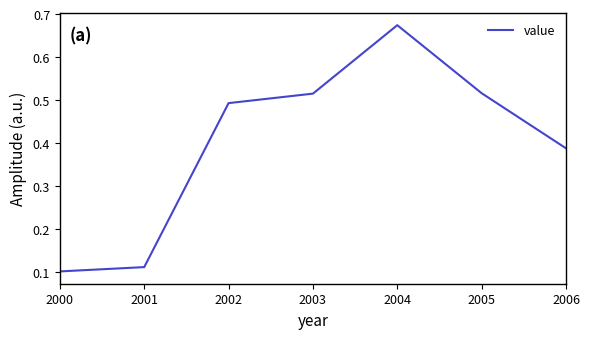

At which category does the chart reach its peak across all series?

2004